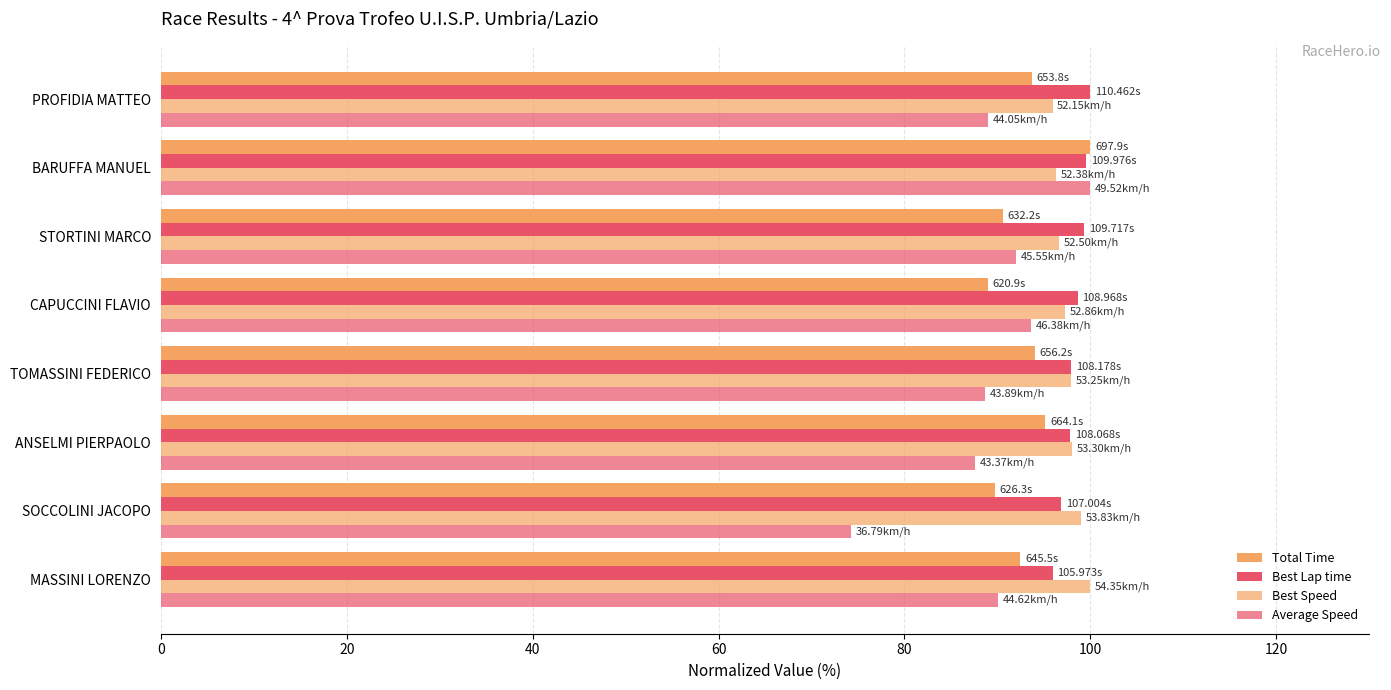

Which series has the widest spread of values?

Average Speed